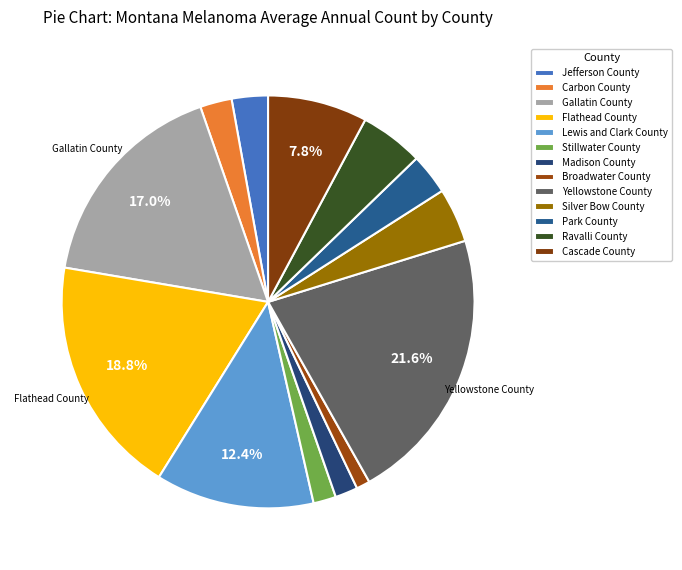

Is the sum of Madison County and Cascade County greater than half?

No